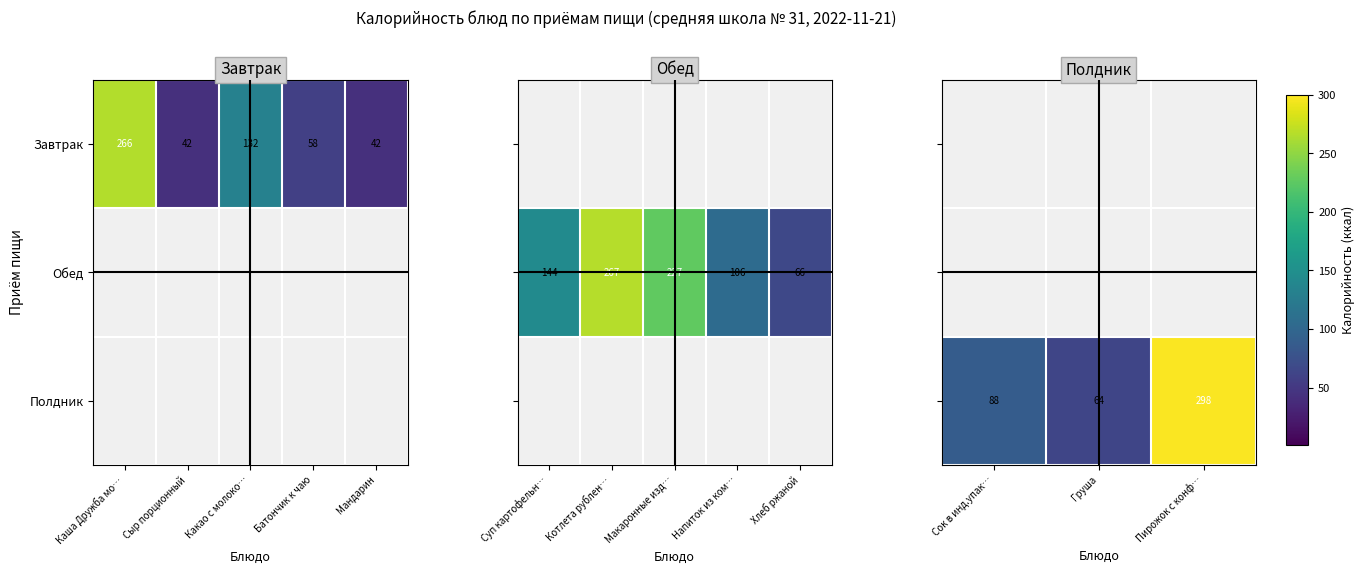

Where is Завтрак nearest to the value 154?

Какао с молоко…